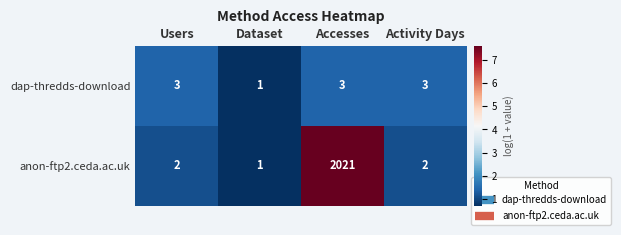

How many dap-thredds-download values are between 3 and 4?

3